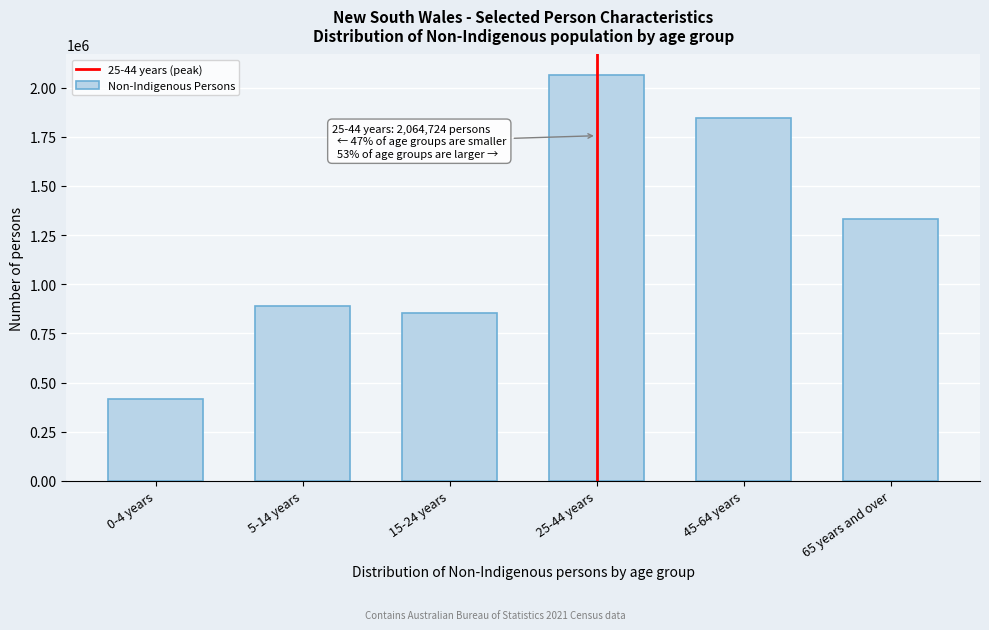

Reading right to left, extract all data points from this chart.

1333952	1843371	2064729	855340	890176	416924